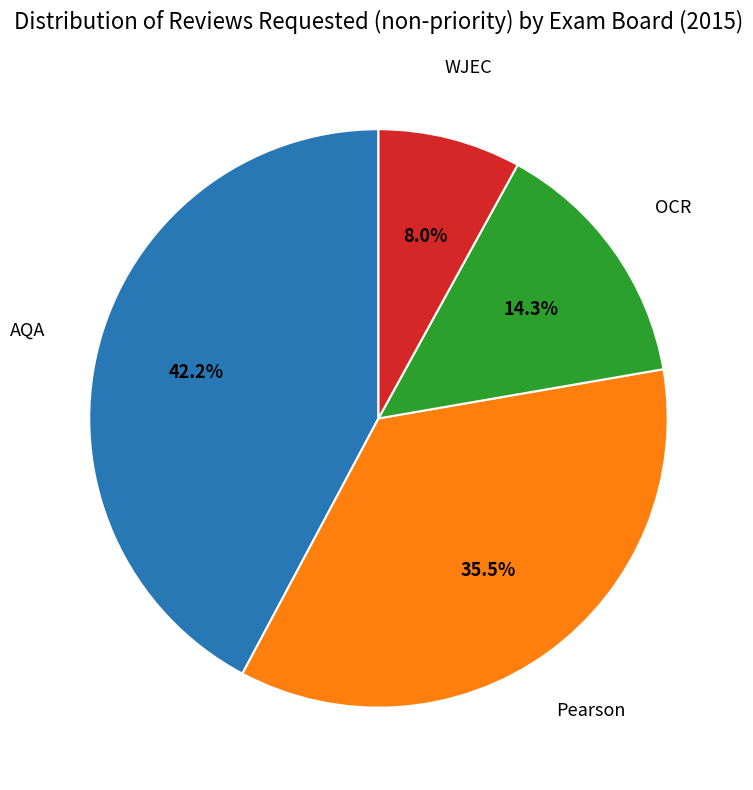

Combined, do AQA and WJEC account for over 50%?

Yes